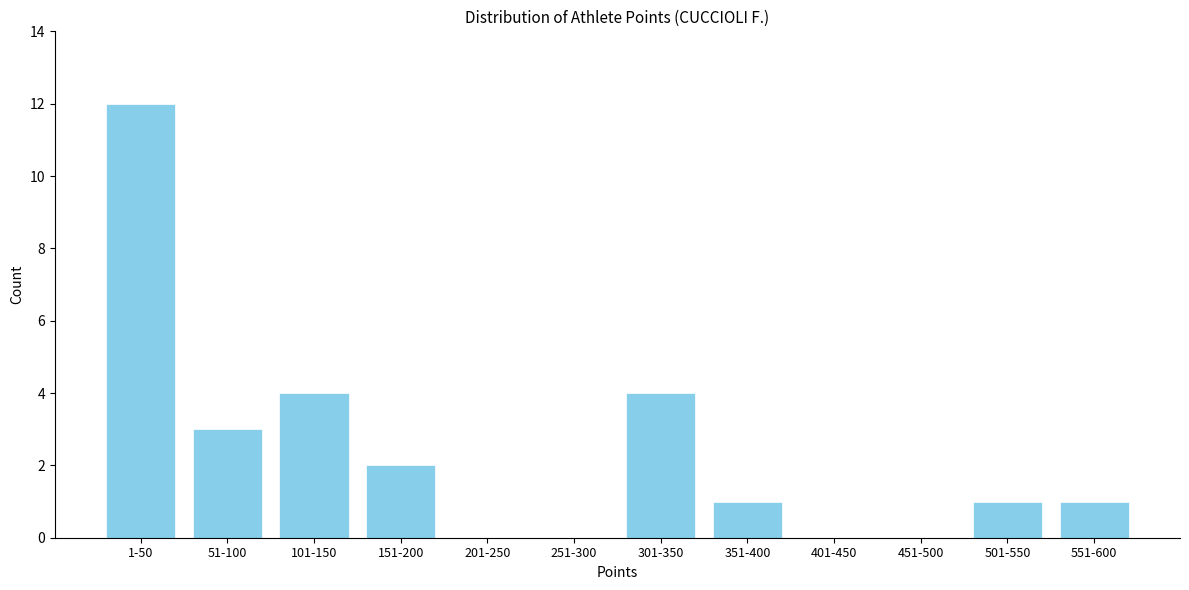

Reading left to right, transcribe all the data shown in this chart.

1-50=12	51-100=3	101-150=4	151-200=2	201-250=0	251-300=0	301-350=4	351-400=1	401-450=0	451-500=0	501-550=1	551-600=1